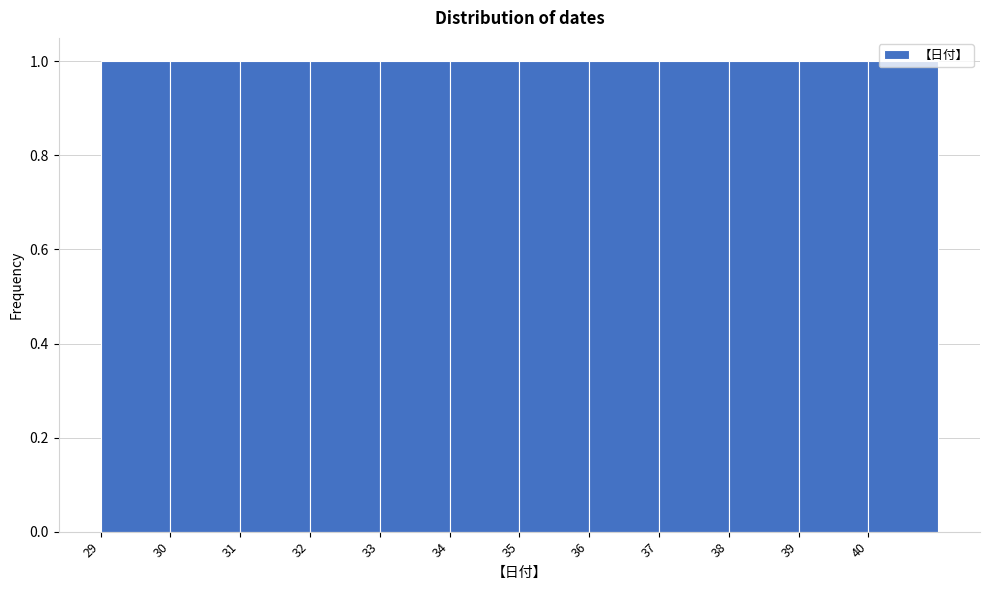

Reading left to right, list every bar in this chart as the range it spans on the x-axis followed by its height. The values are not printed on the chart, so give them approximately, as read against the axis.

29 to 30: 1
30 to 31: 1
31 to 32: 1
32 to 33: 1
33 to 34: 1
34 to 35: 1
35 to 36: 1
36 to 37: 1
37 to 38: 1
38 to 39: 1
39 to 40: 1
40 to 41: 1